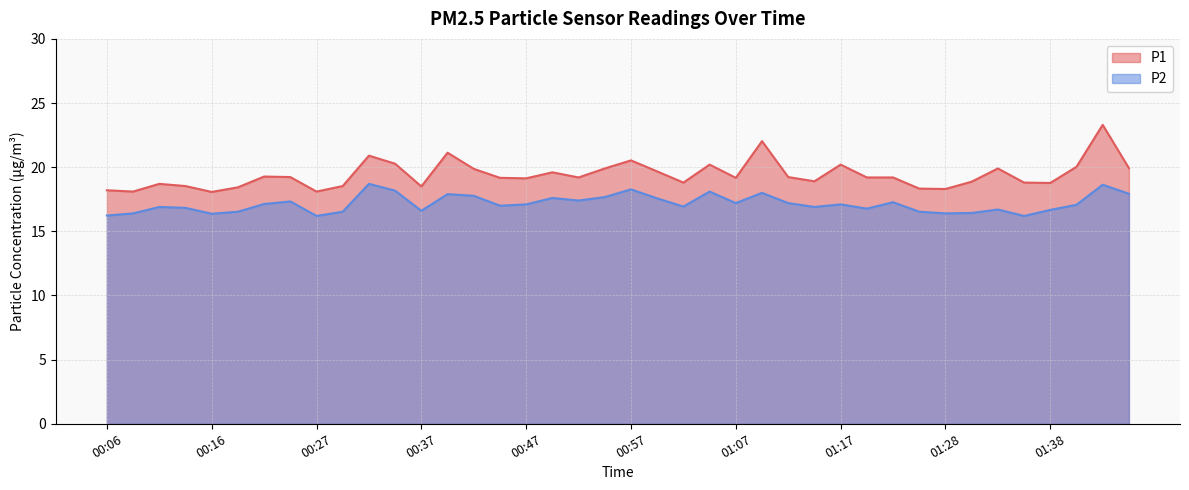

What is the difference between the P2 values at 00:24 and 00:55?

0.3